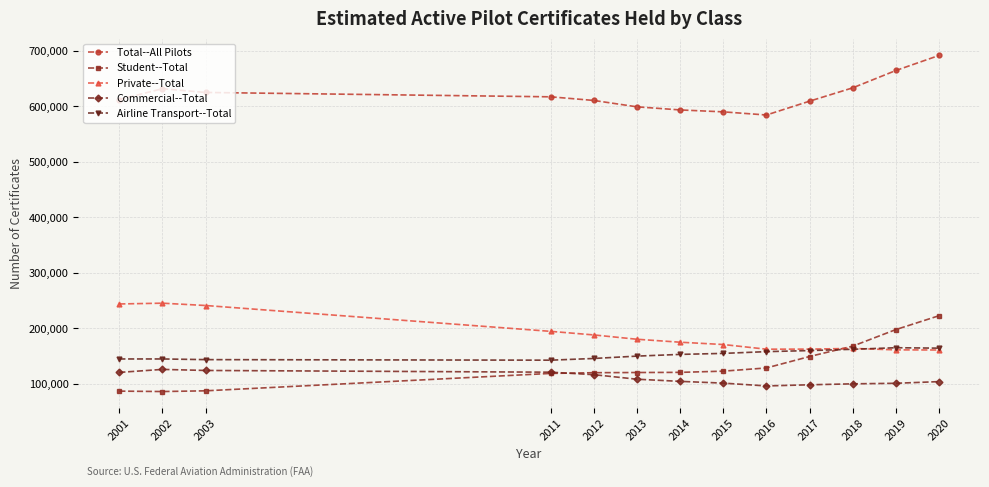

Rank the series by their maximum value, from highest to lowest.

Total--All Pilots, Private--Total, Student--Total, Airline Transport--Total, Commercial--Total